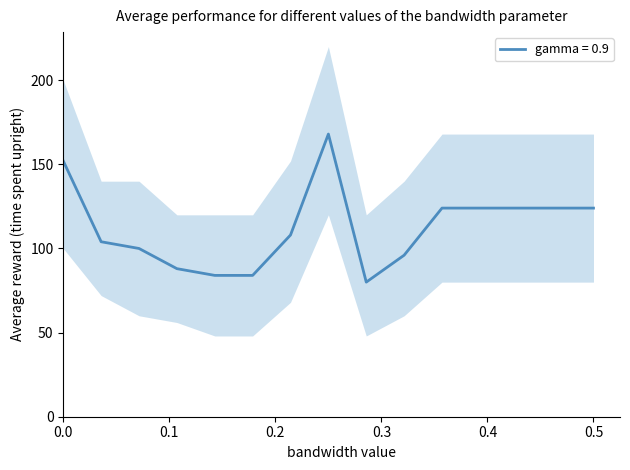

What is the highest value of the gamma = 0.9 series?

168